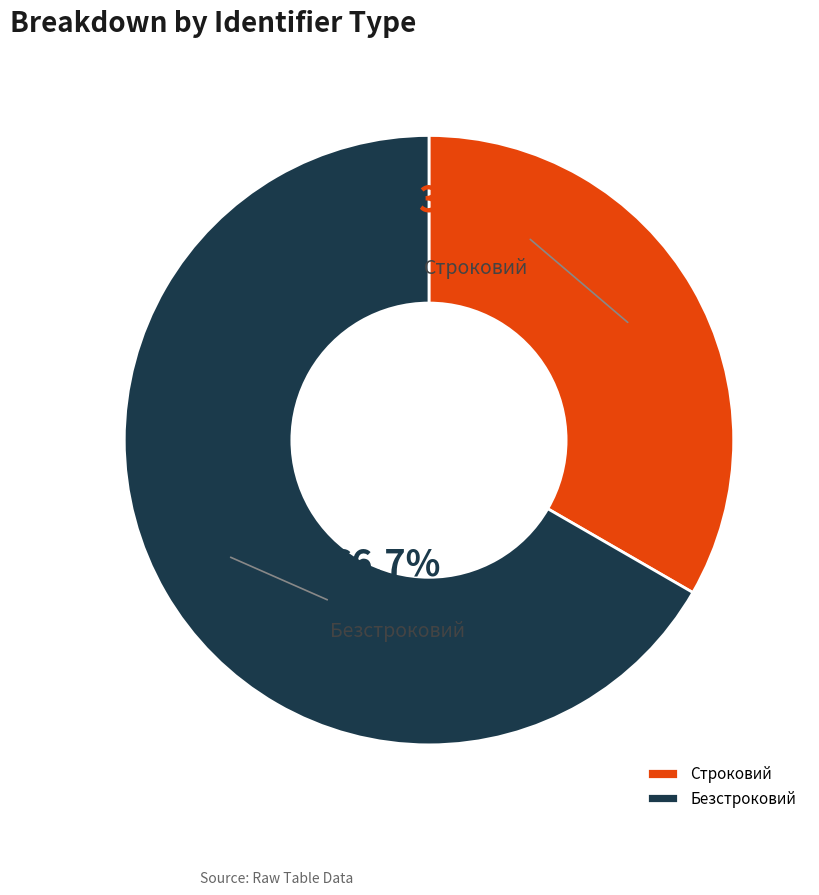

What is the smallest slice in the pie chart?

Строковий